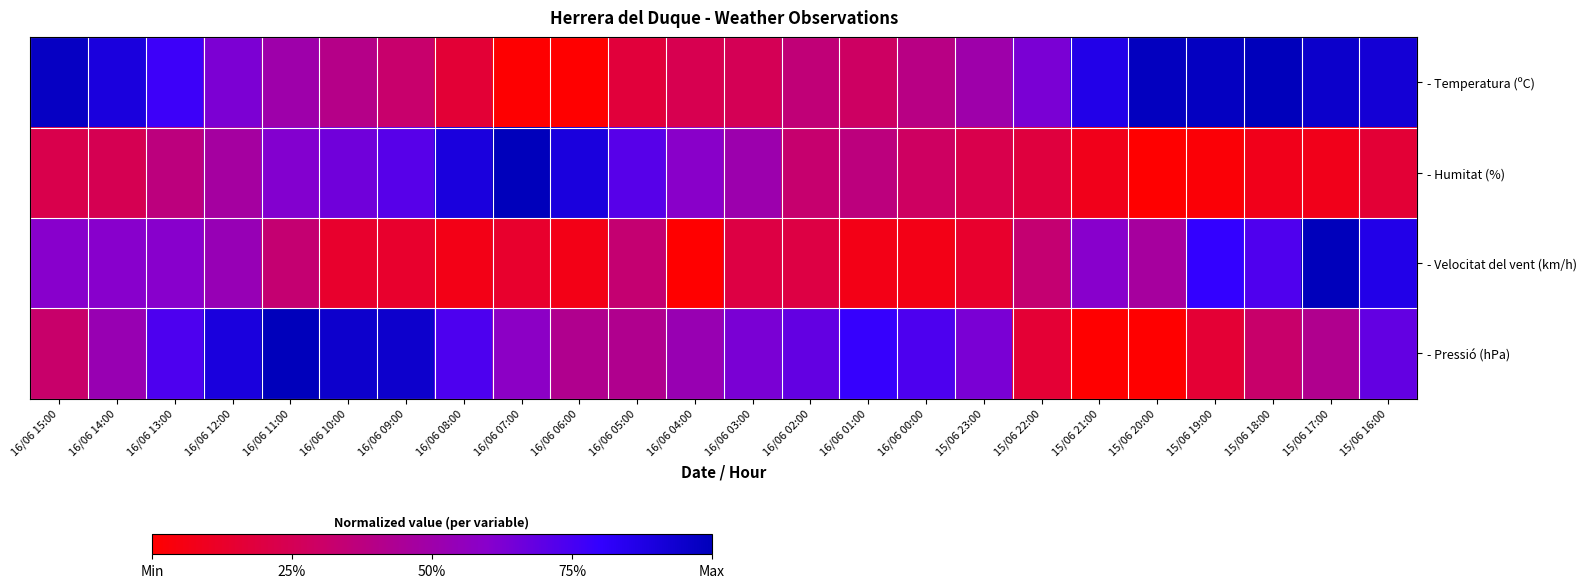

Which series changed the most between 16/06 11:00 and 15/06 22:00?

- Pressió (hPa)